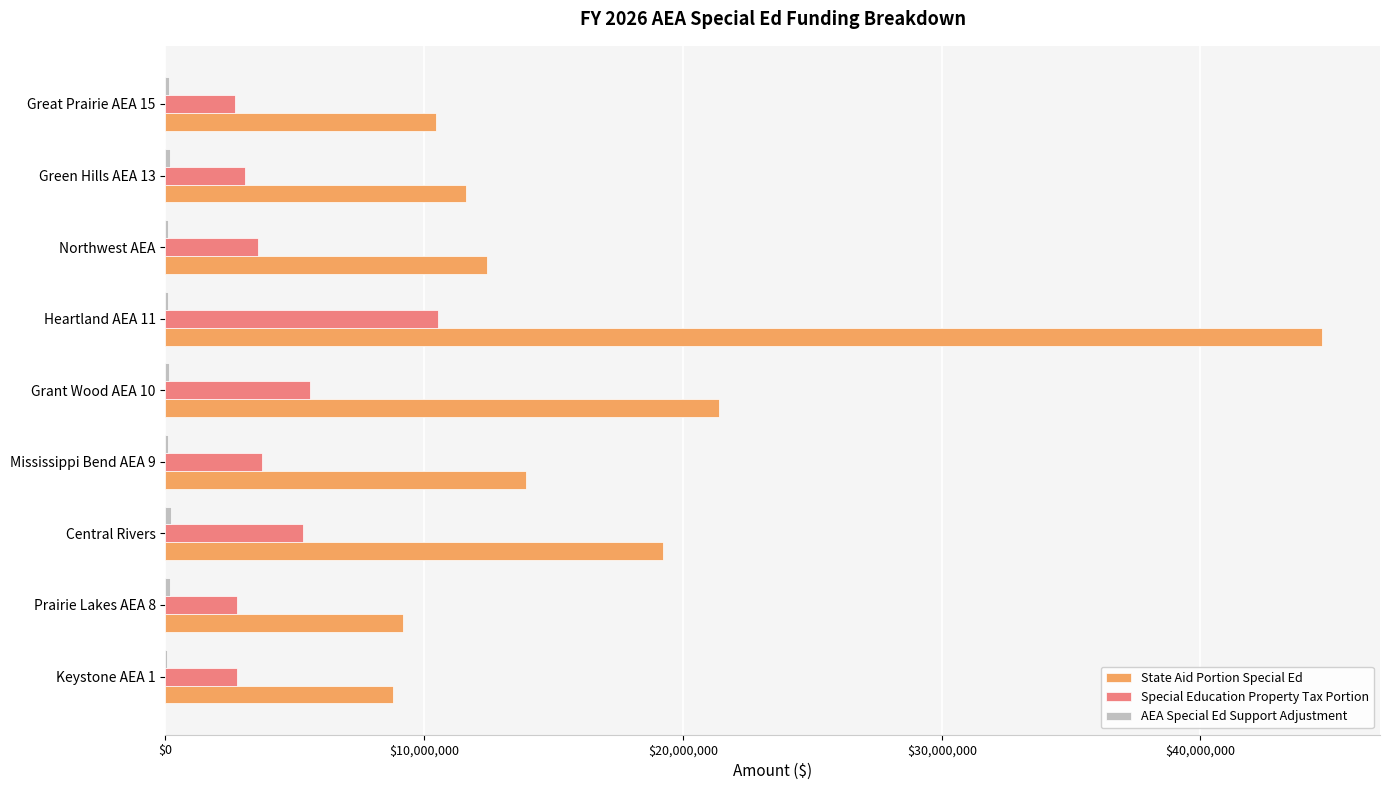

Is it true that State Aid Portion Special Ed equals 19233662 at Central Rivers?

True